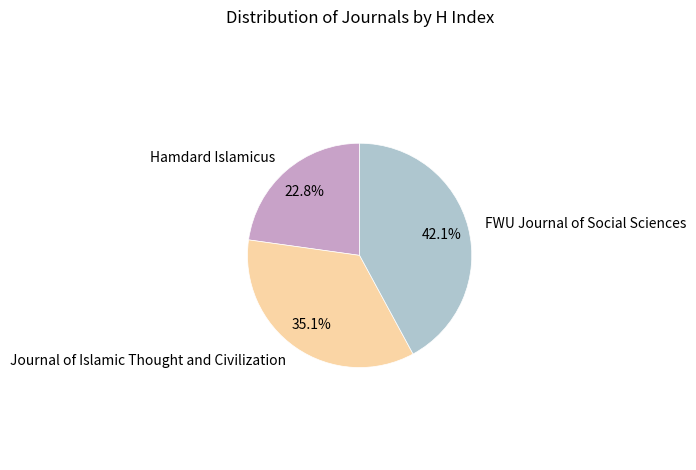

How many slices are in this pie chart?

3